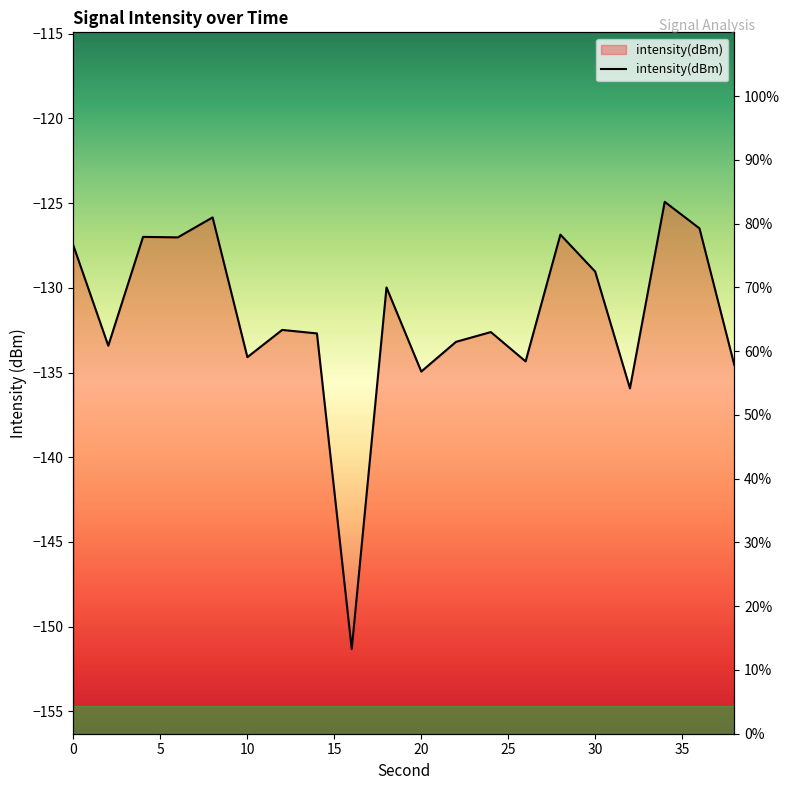

How many data points does each series have?

20